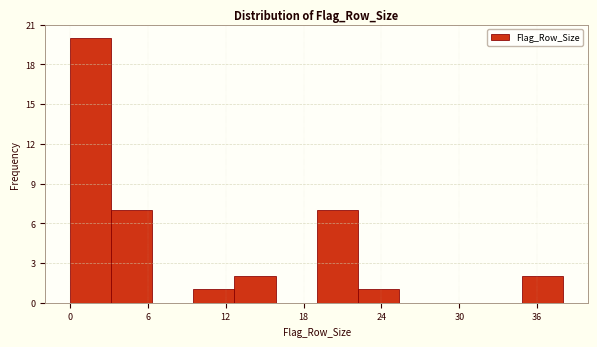

Read against the x-axis, roughly where is the centre of the tallest bar?

2